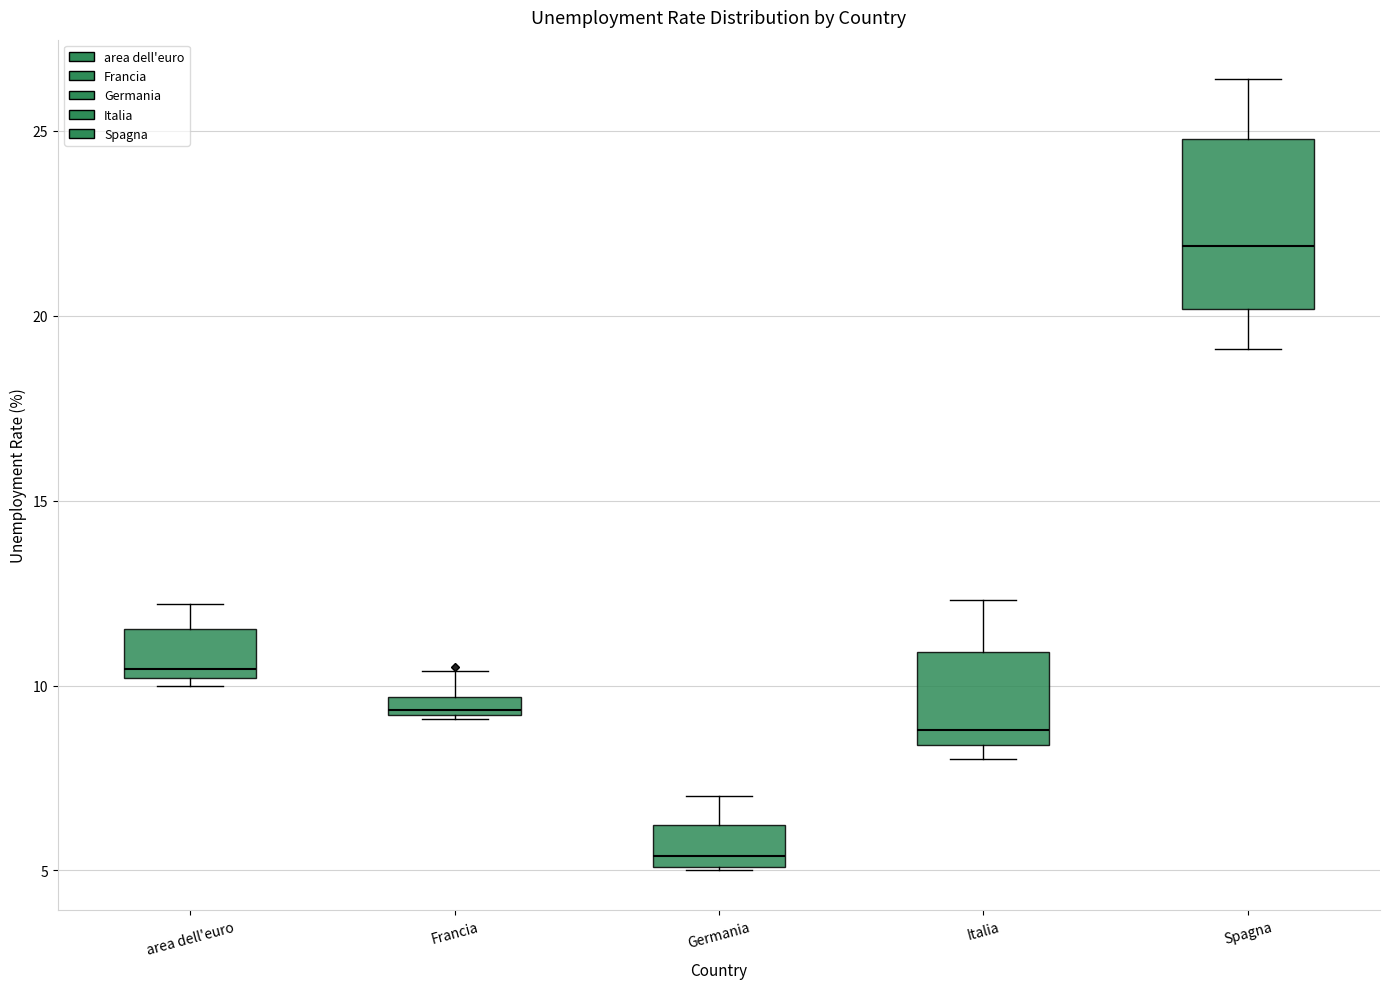

Where does the median line of the box for Italia sit on the y-axis? The values are not printed on the chart, so give them approximately, as read against the axis.

9.0